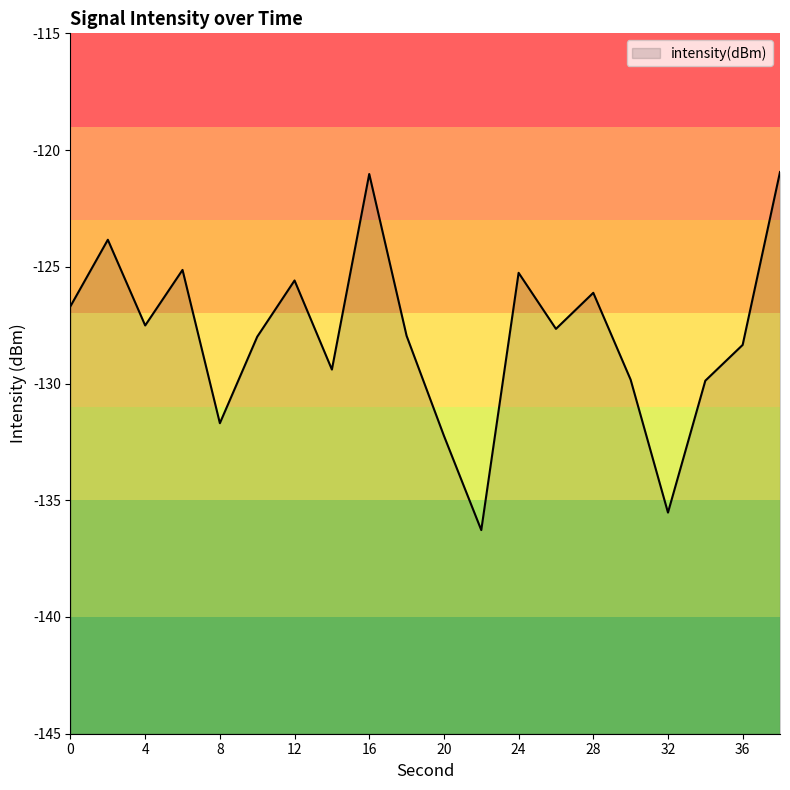

How many values are below -127?

12